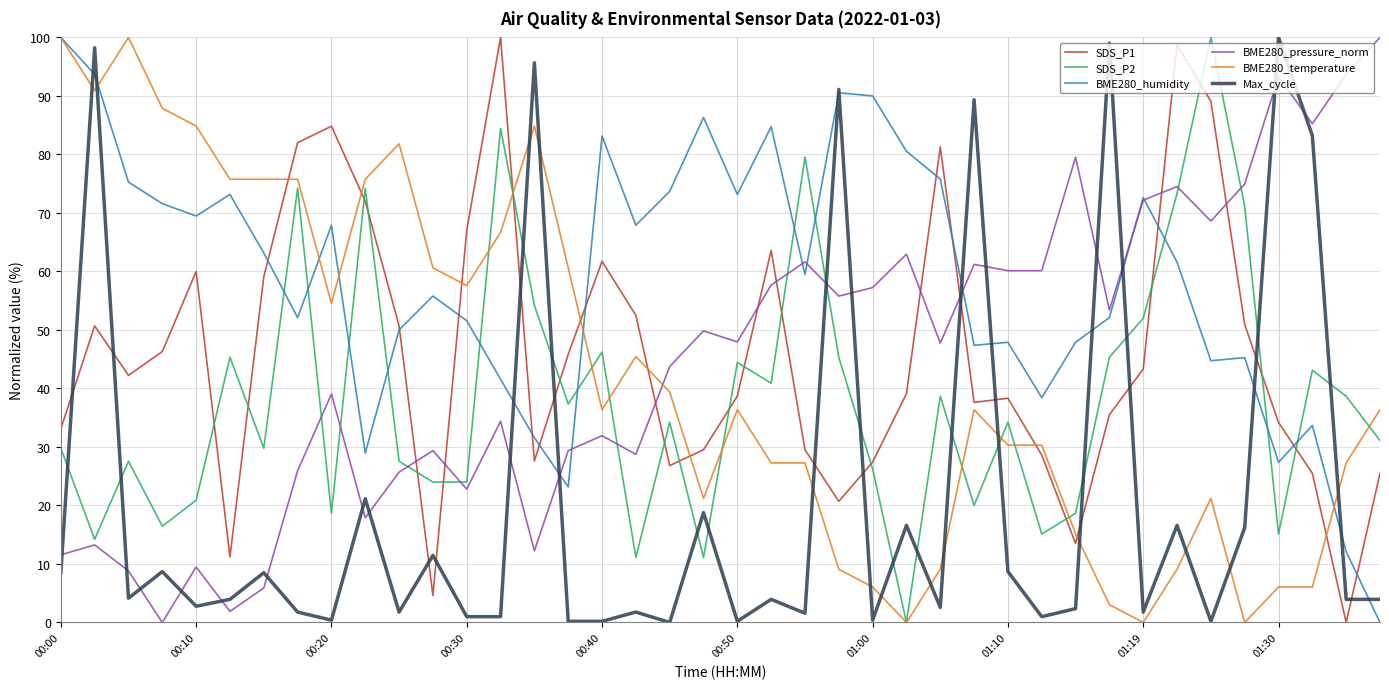

True or false: SDS_P1 has more than 1 interior local peaks.

True